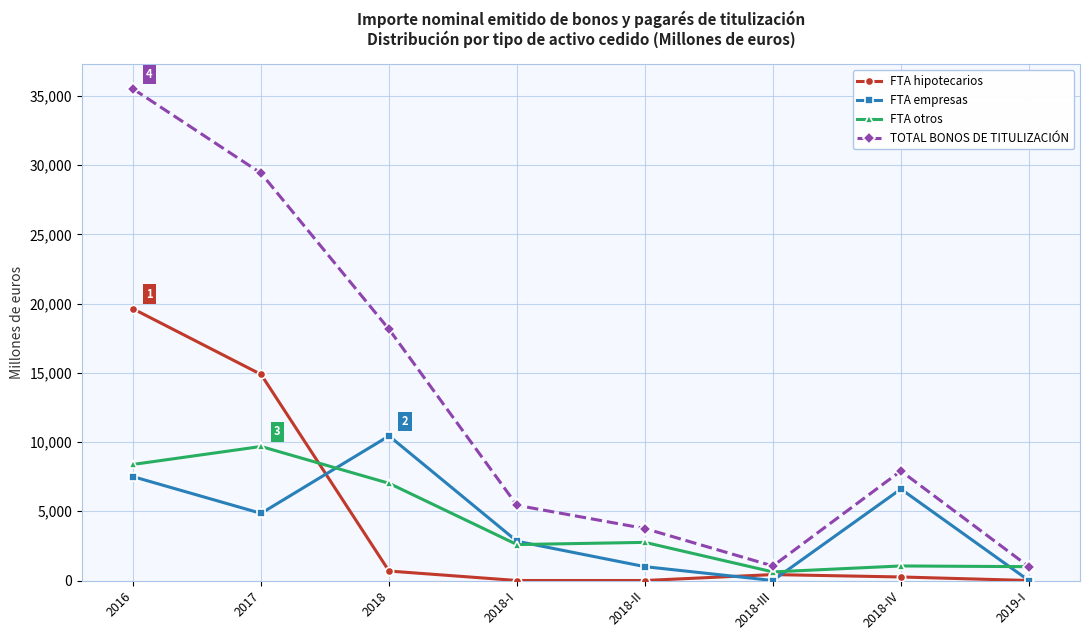

What position from the right is 2019-I?

1